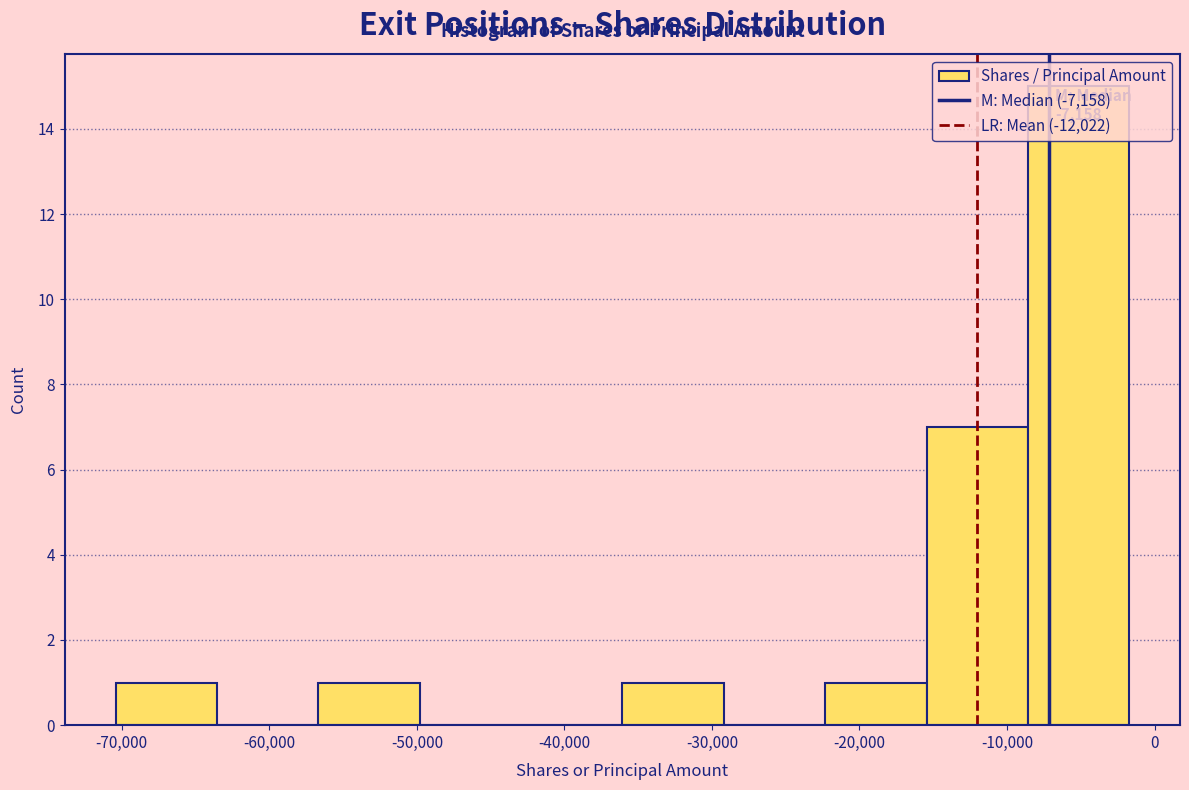

Which range on the x-axis has the tallest bar?

-9000 to -2000